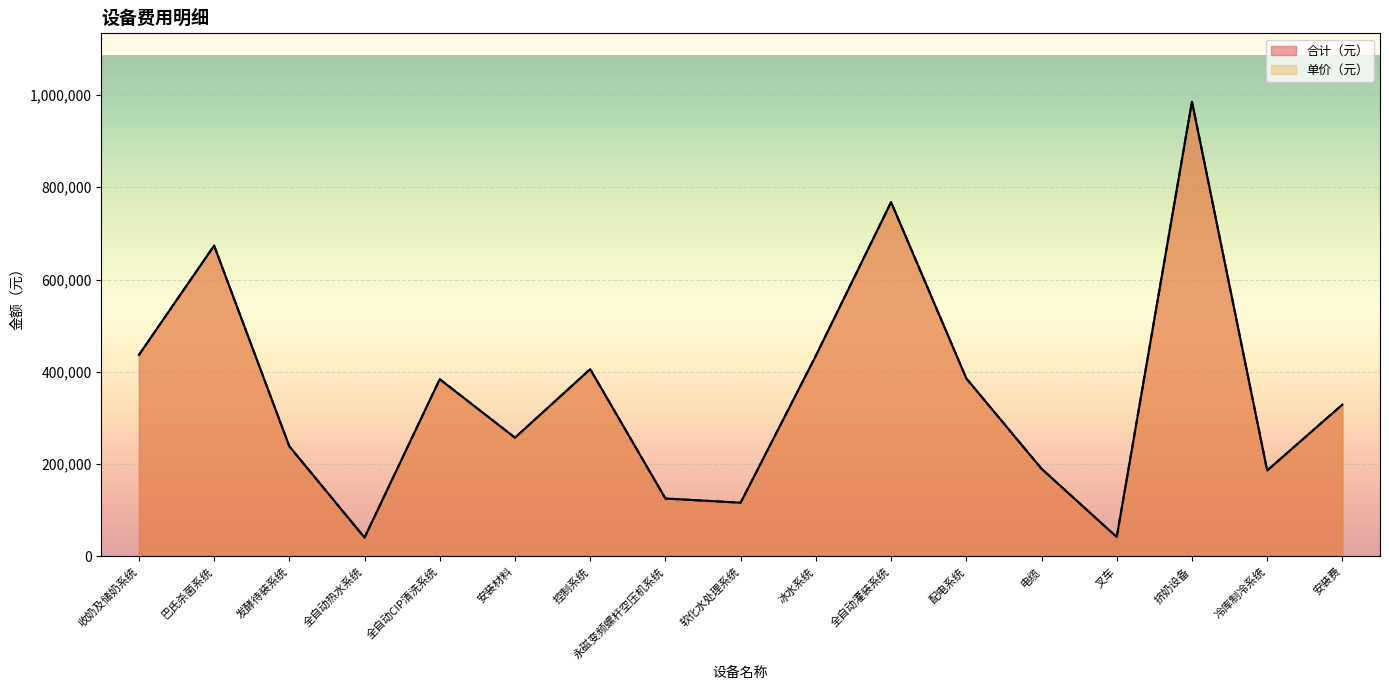

Between 发酵待装系统 and 永磁变频螺杆空压机系统, which is larger?

发酵待装系统